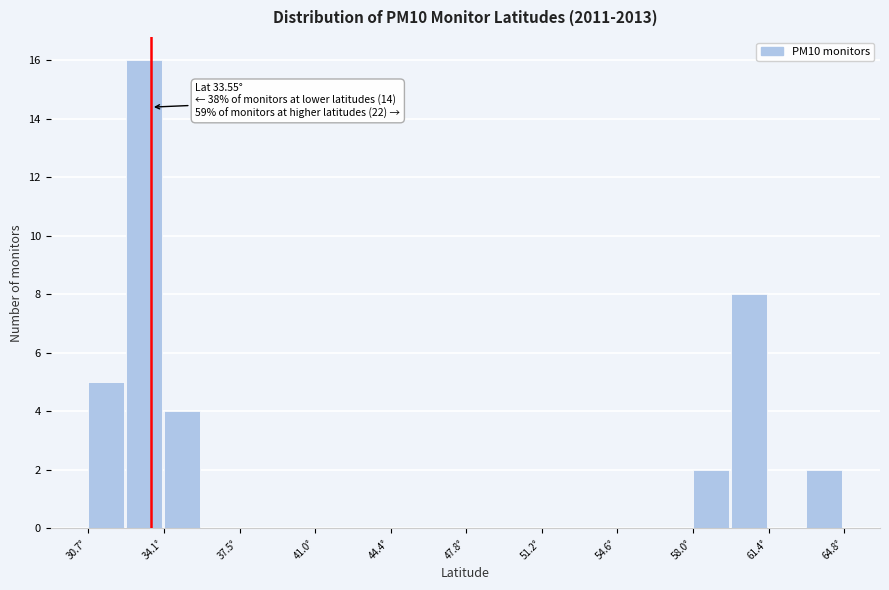

Around what value on the x-axis is the tallest bar? Give the approximate position of its centre, as read against the axis.

33.0